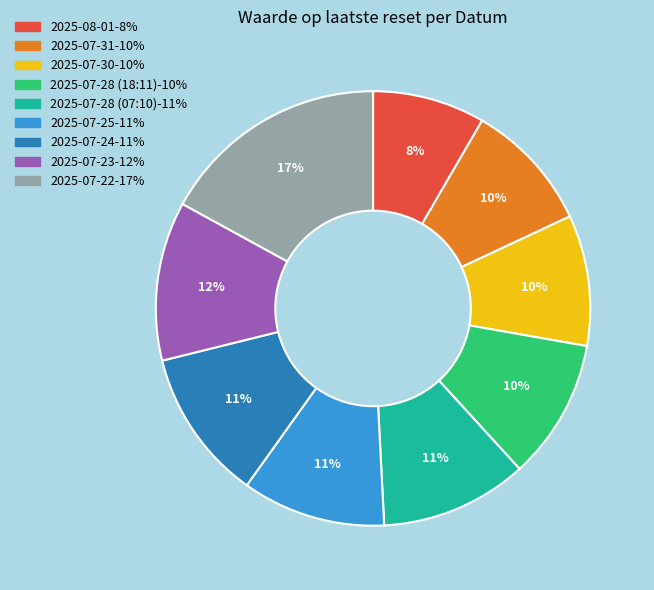

Is there any slice that represents more than half of the pie?

No